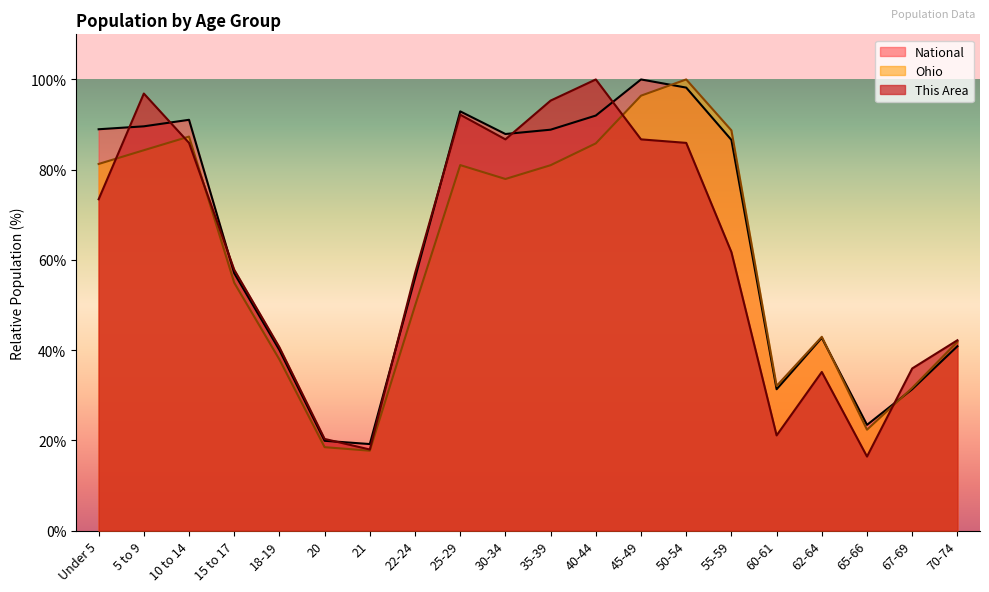

Is it true that National equals 63.9 at 18-19?

False